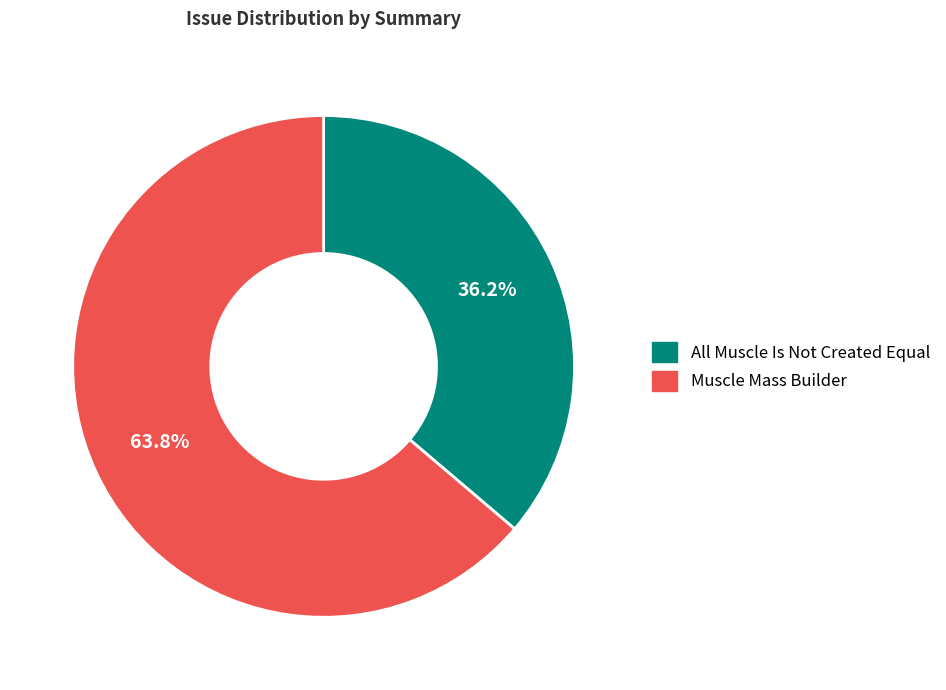

To the nearest percent, what percentage of the pie is Muscle Mass Builder?

64%